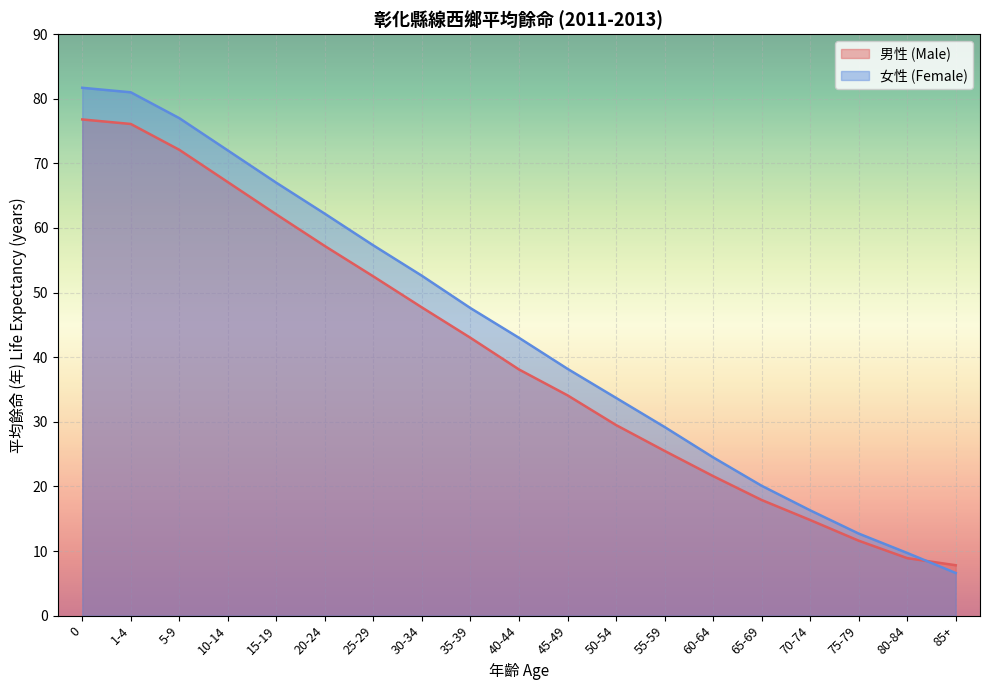

Which series has the largest total across all categories?

女性 (Female)